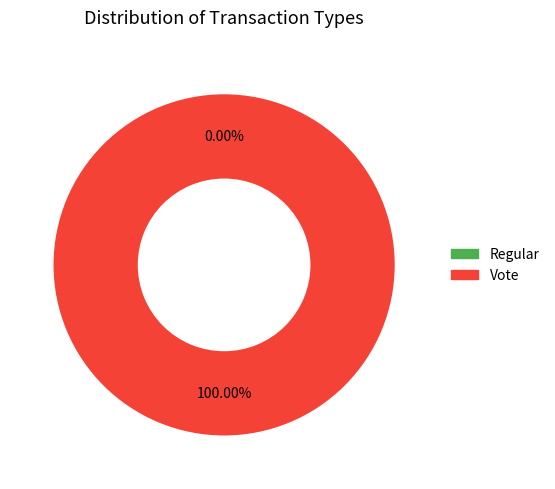

The Regular slice represents 0% of the pie. True or false?

True